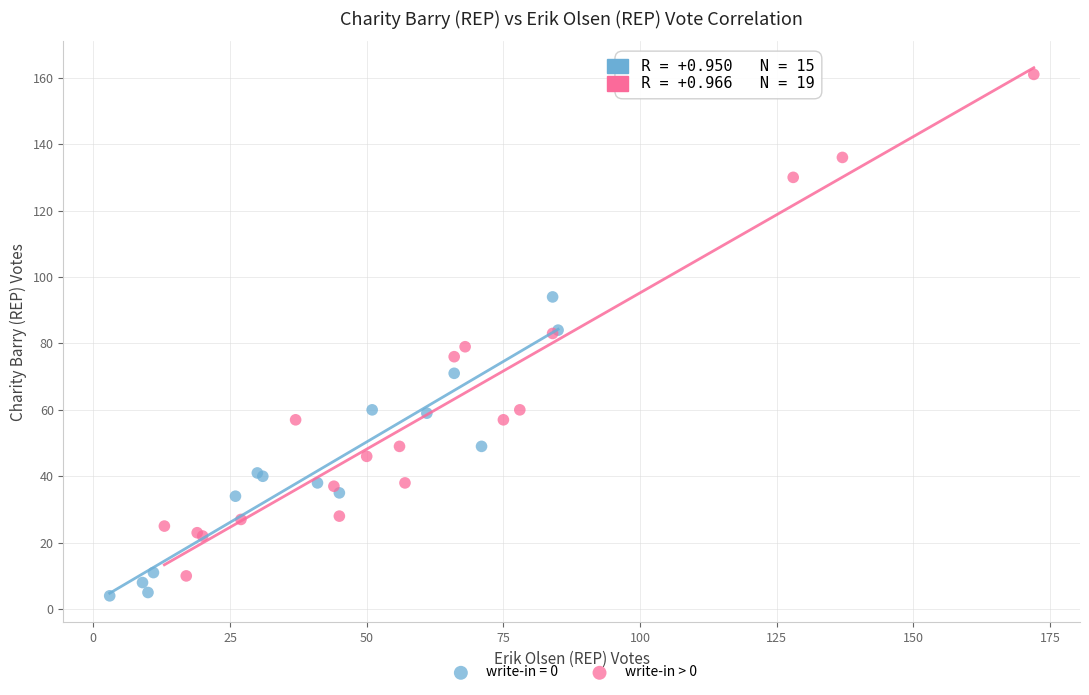

Which series reaches the maximum Y coordinate?

write-in > 0